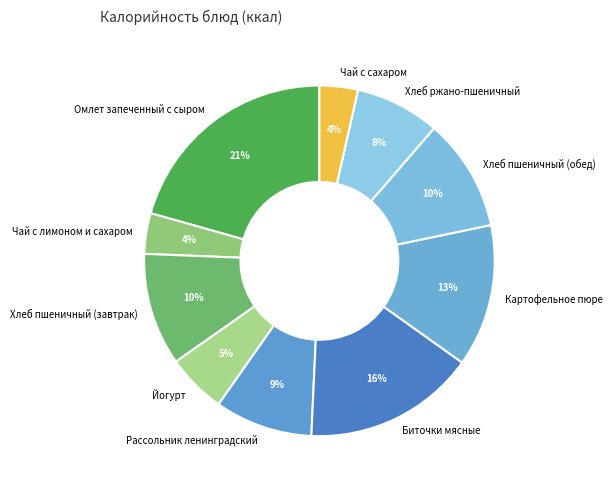

Count the number of slices in the pie.

10